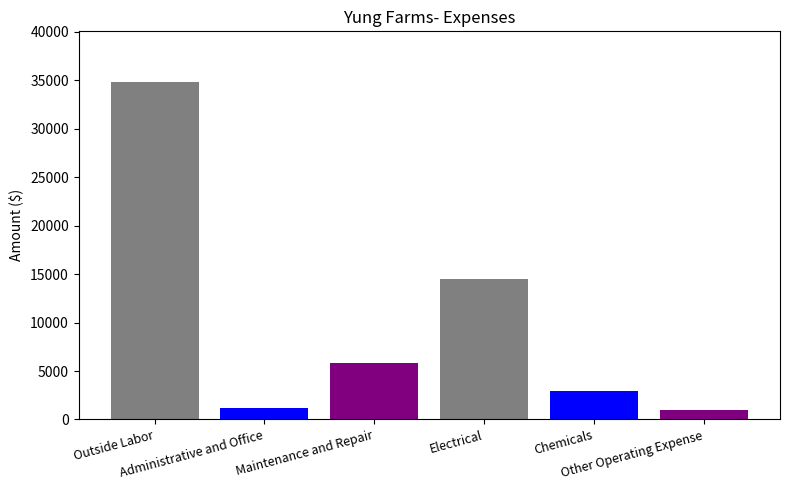

How many values are below 5807?

3